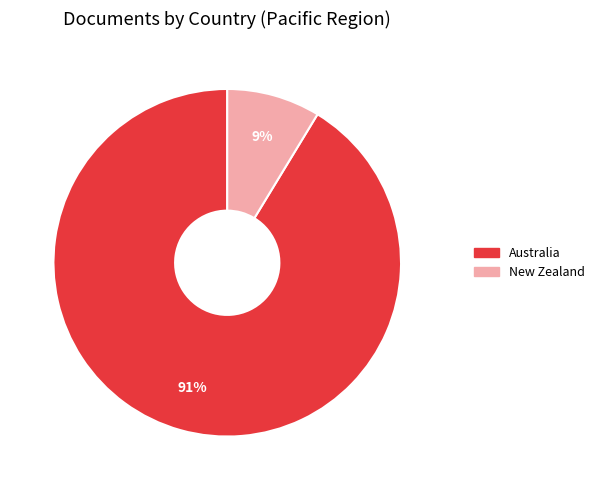

To the nearest percent, what is the average slice percentage?

50%